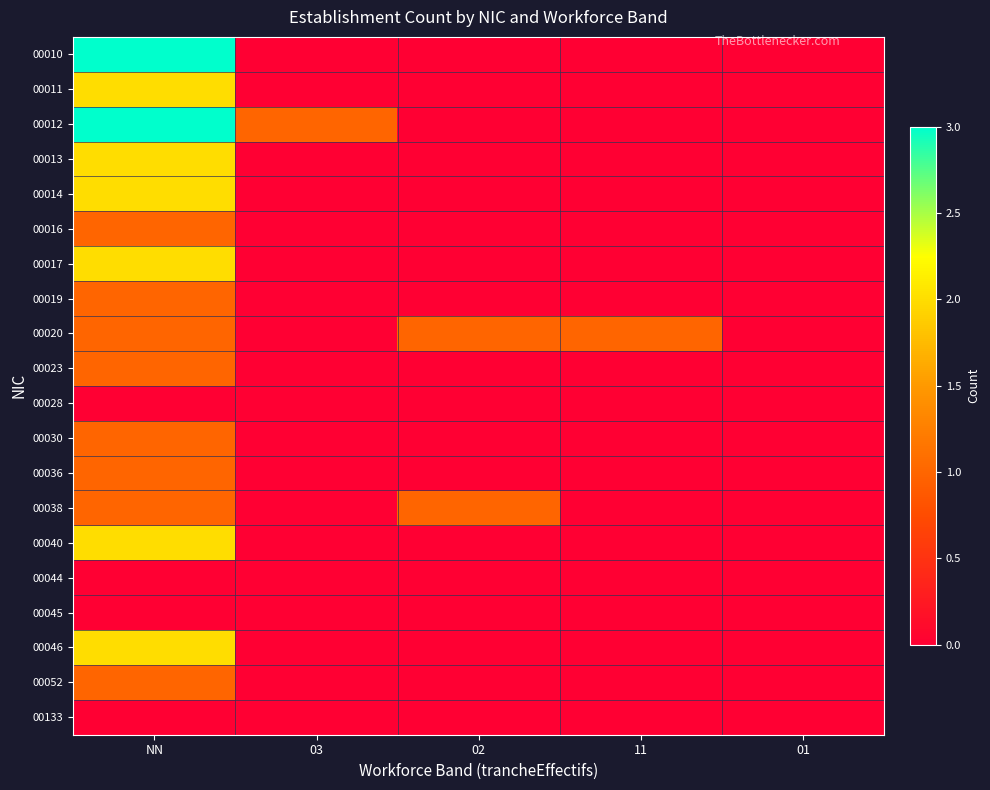

At how many categories does at least one series exceed 1?

1